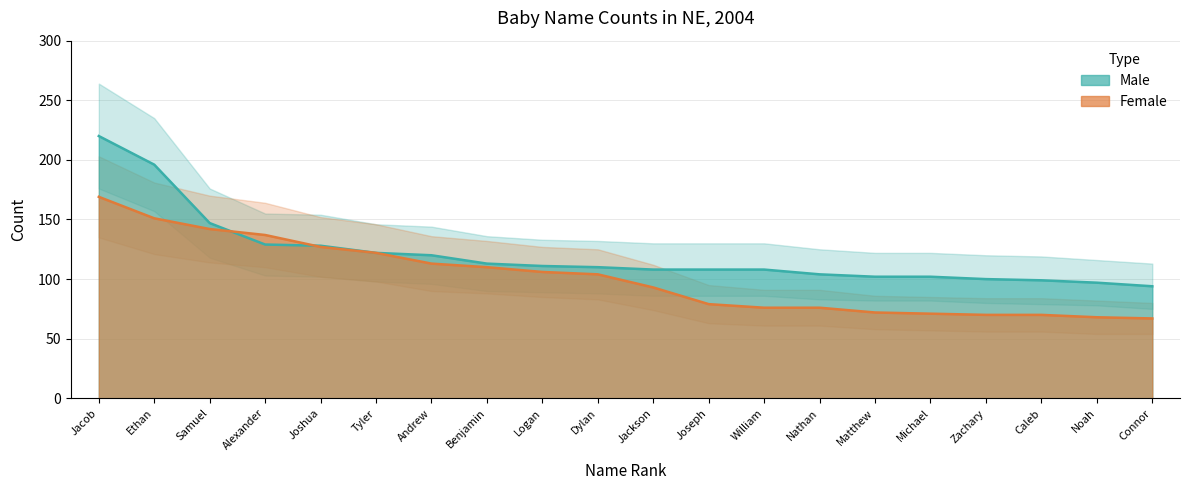

What is the highest value of the Male_upper series?

264